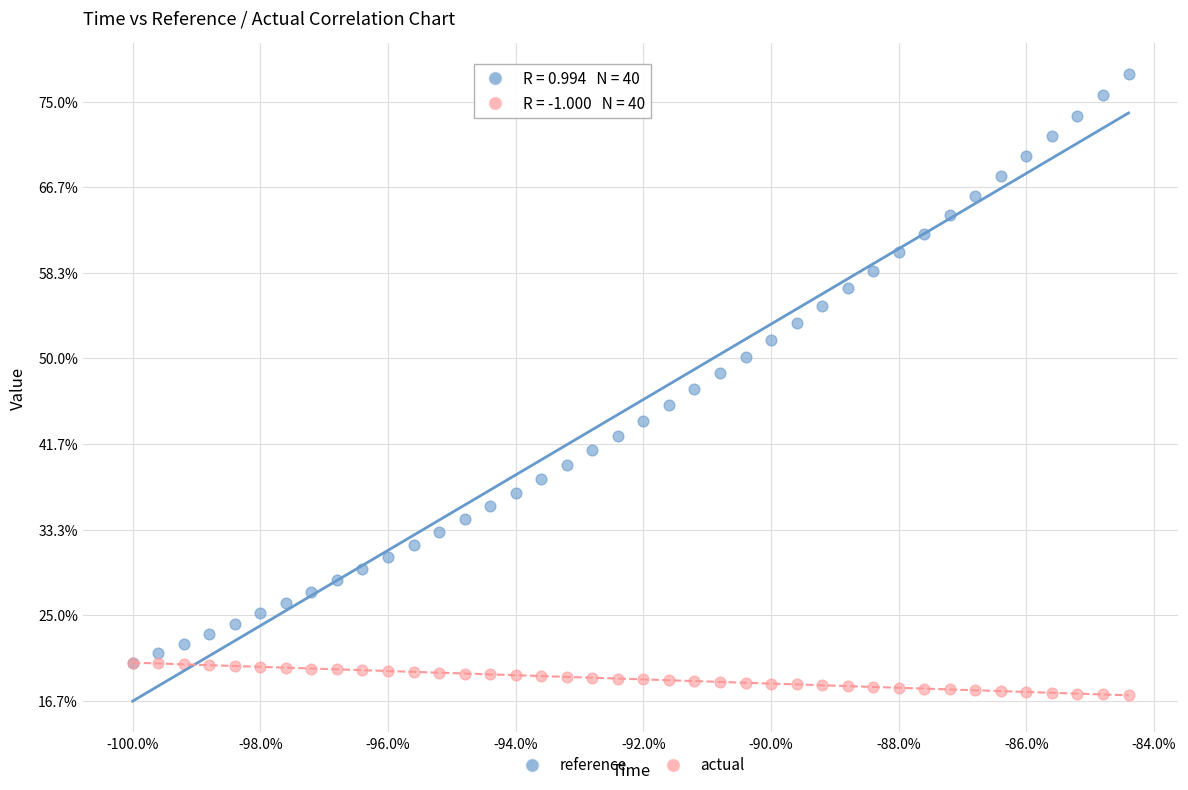

Which series contains the lowest Y value?

actual